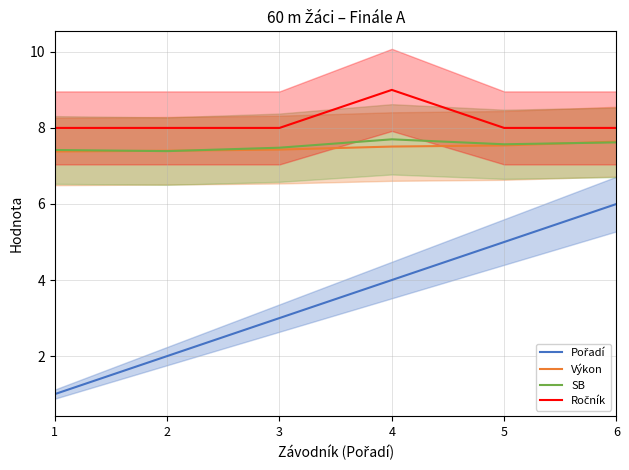

Which series has the largest range (max minus min)?

Pořadí